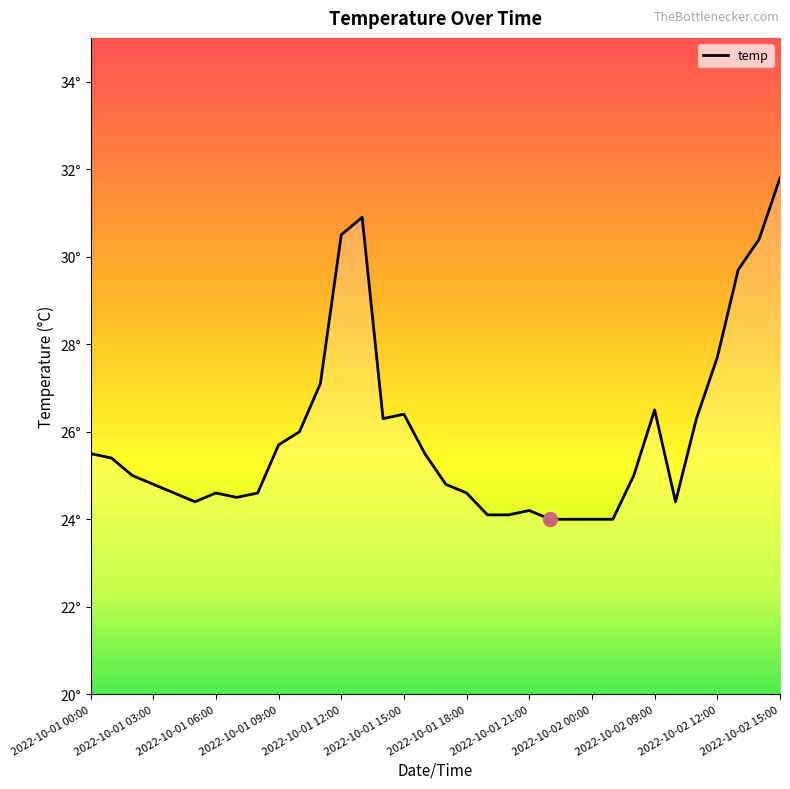

At which category does the chart reach its minimum across all series?

2022-10-01 22:00